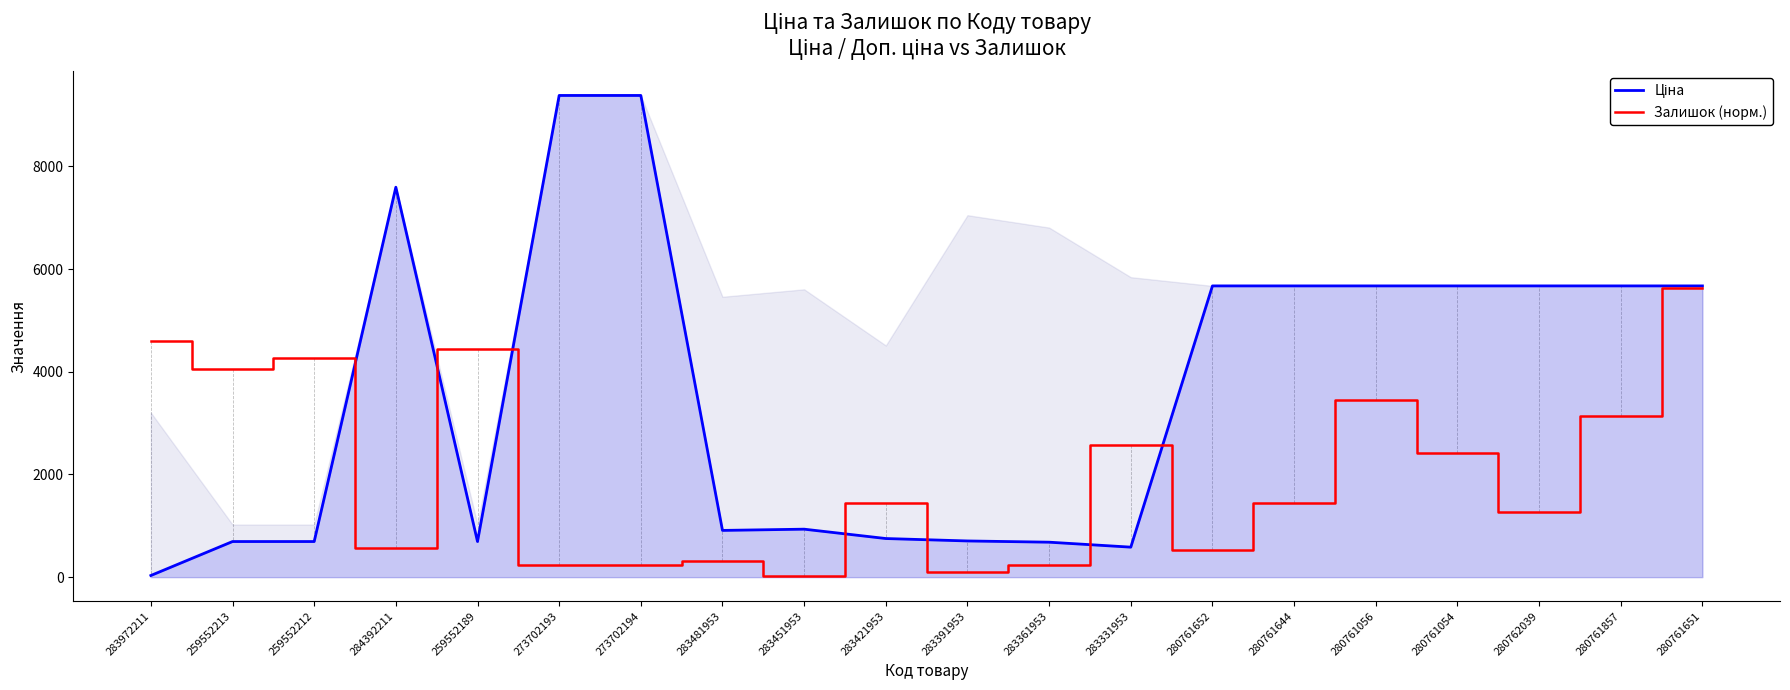

What is the greatest value displayed?

9384.0